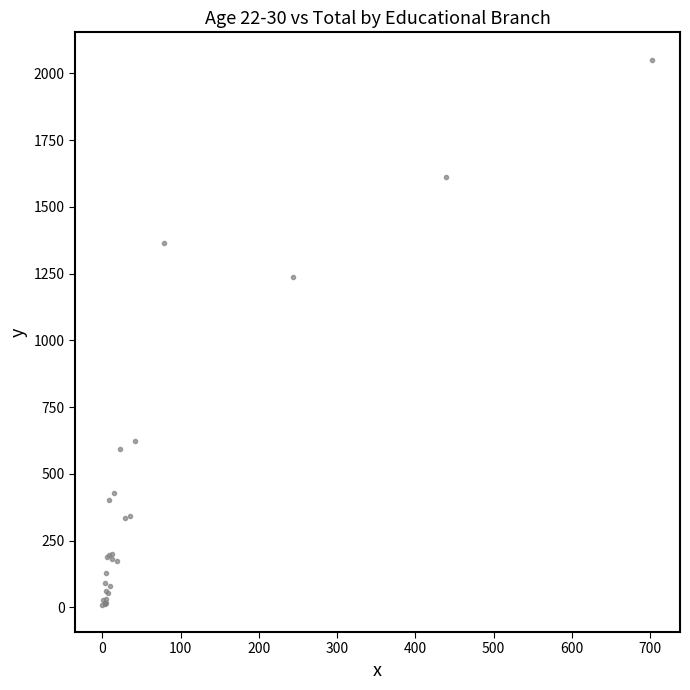

What Y value in the scatter plot is closest to 1031?

1237